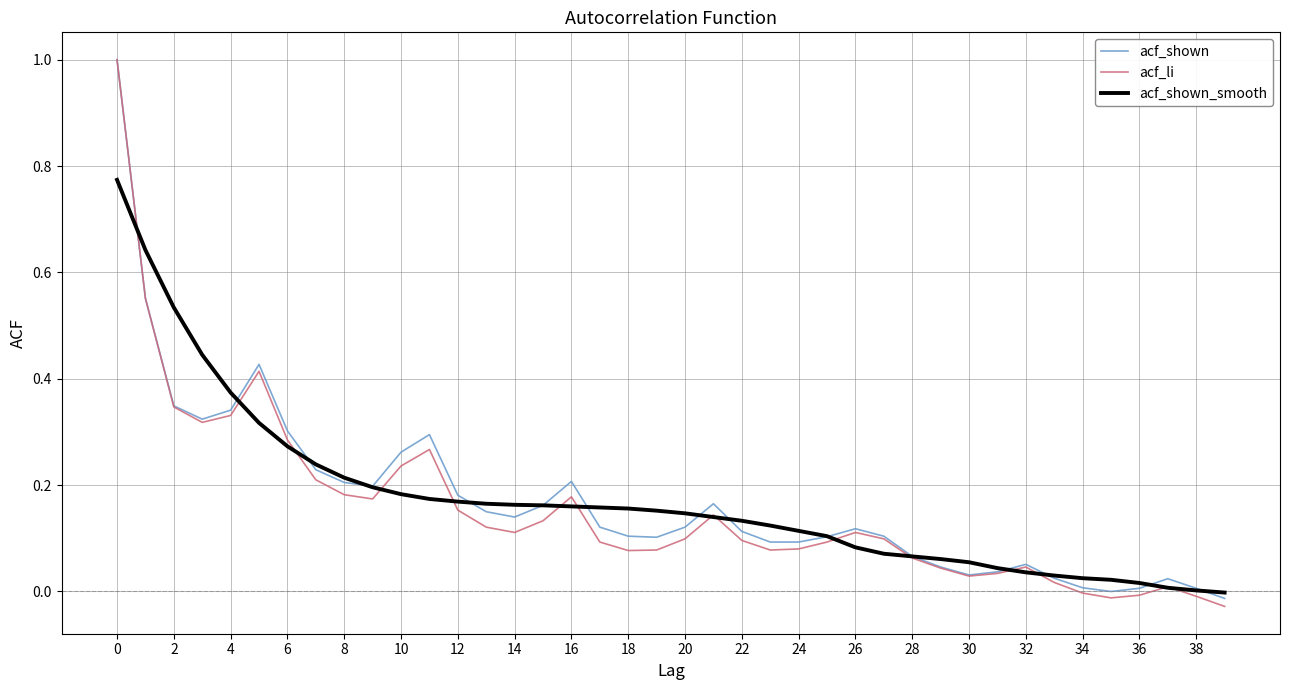

Which series has the largest range (max minus min)?

acf_li